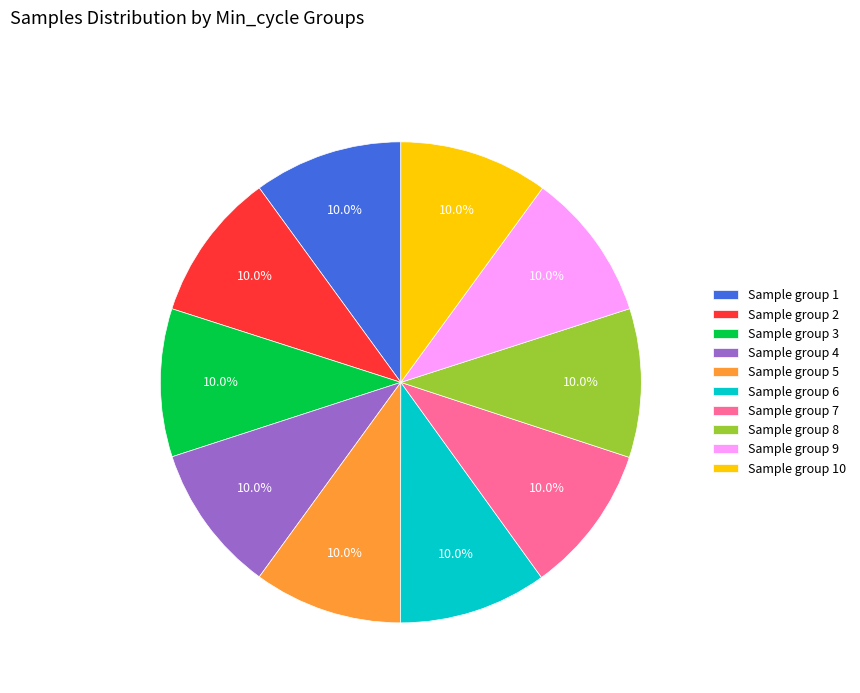

How many segments does this pie chart have?

10